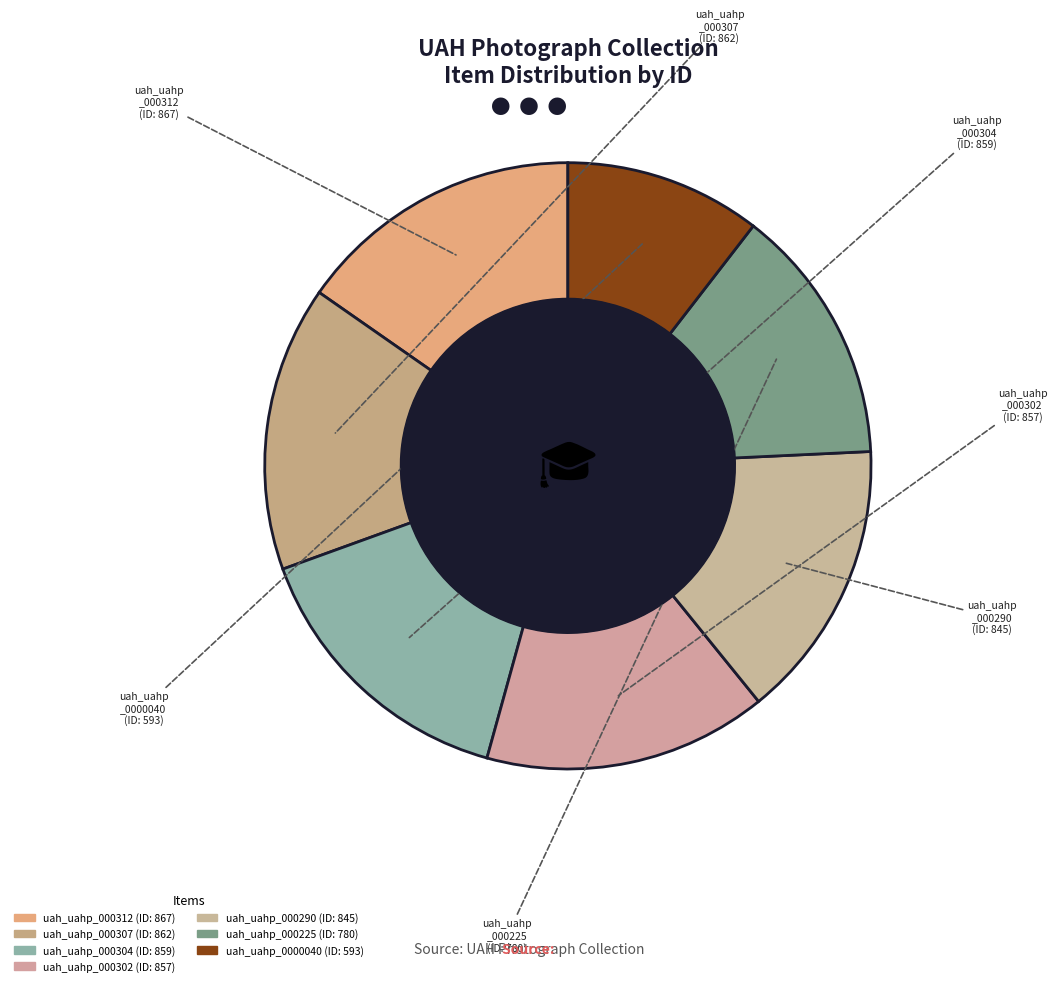

How many slices are in this pie chart?

7